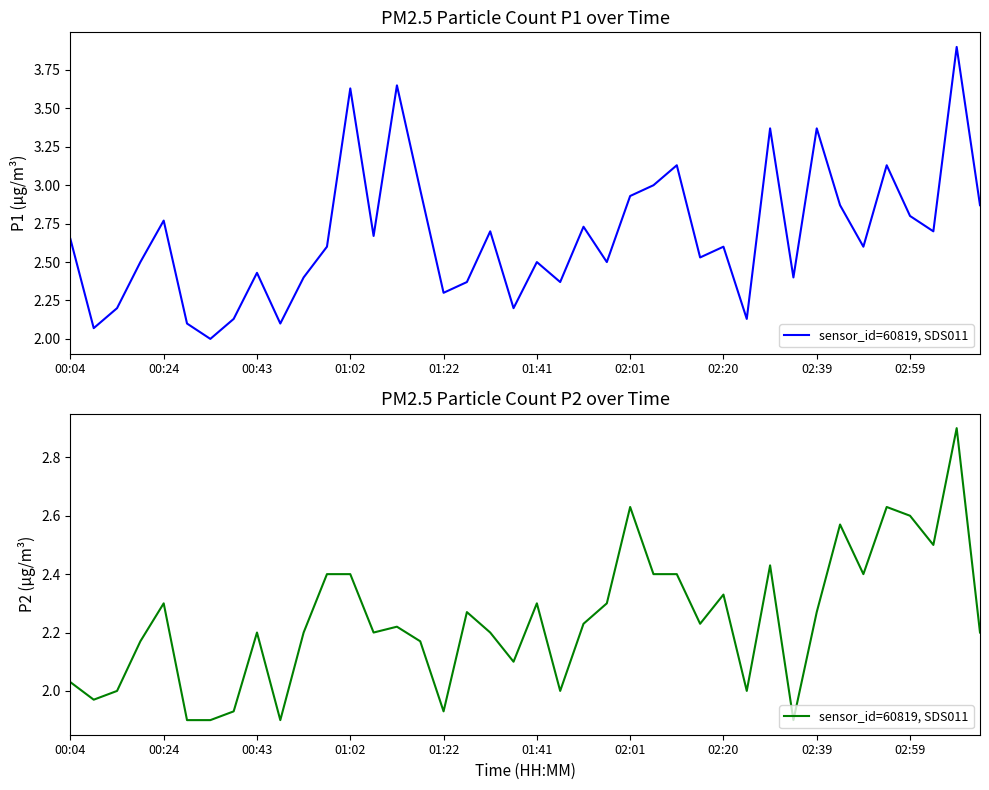

The value at 00:43 is 3.2. True or false?

False